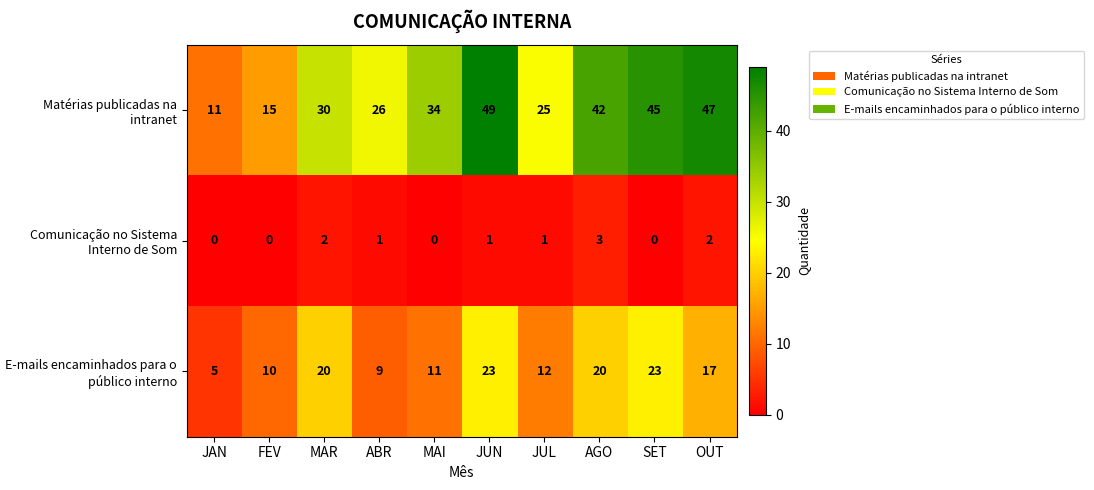

What is the sum of all Comunicação no Sistema Interno de Som values?

10